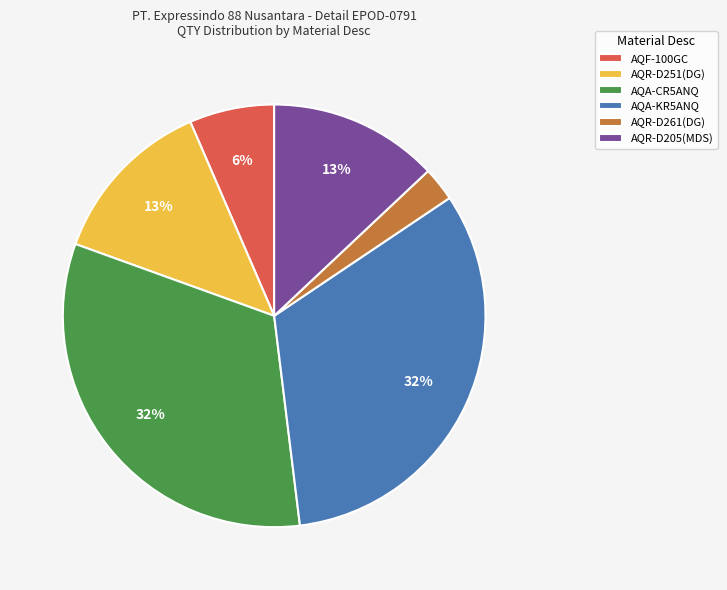

Which has a higher value, AQA-KR5ANQ or AQR-D251(DG)?

AQA-KR5ANQ